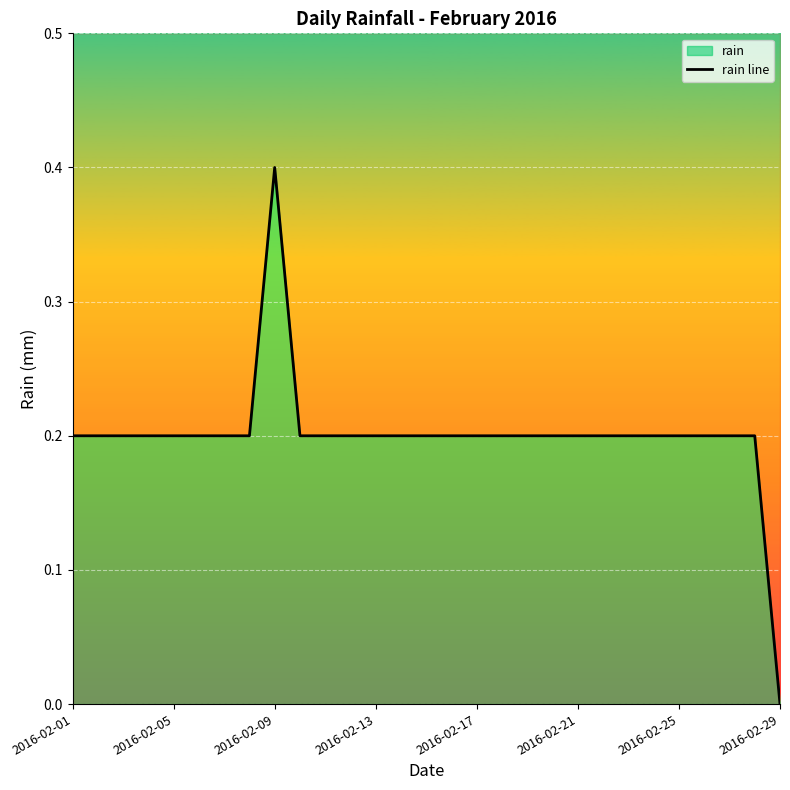

What is the sum of the values at 28 and 18?

0.2